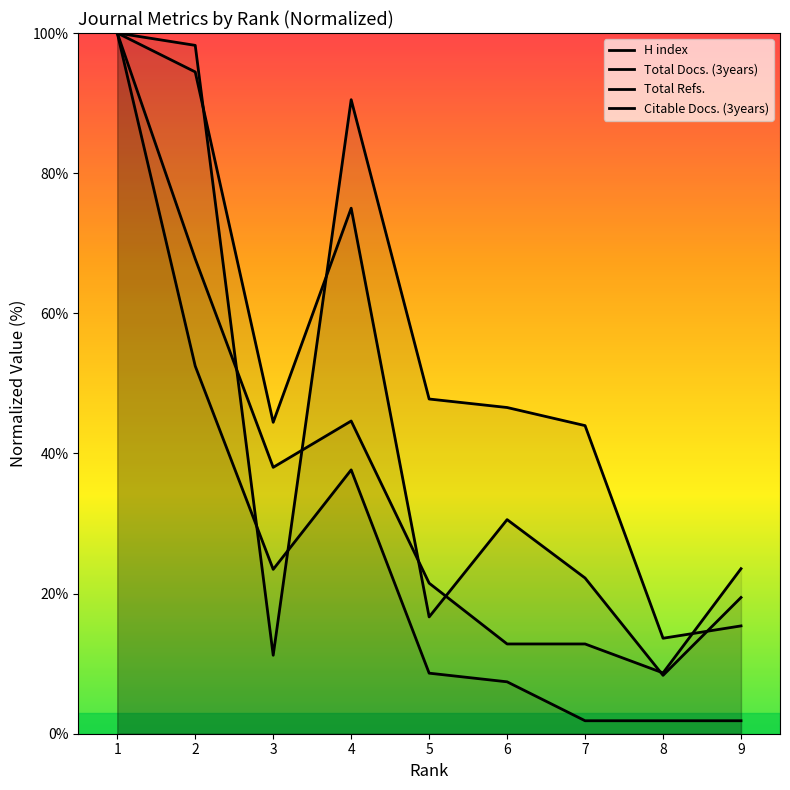

Rank the series by their maximum value, from lowest to highest.

H index, Total Docs. (3years), Total Refs., Citable Docs. (3years)